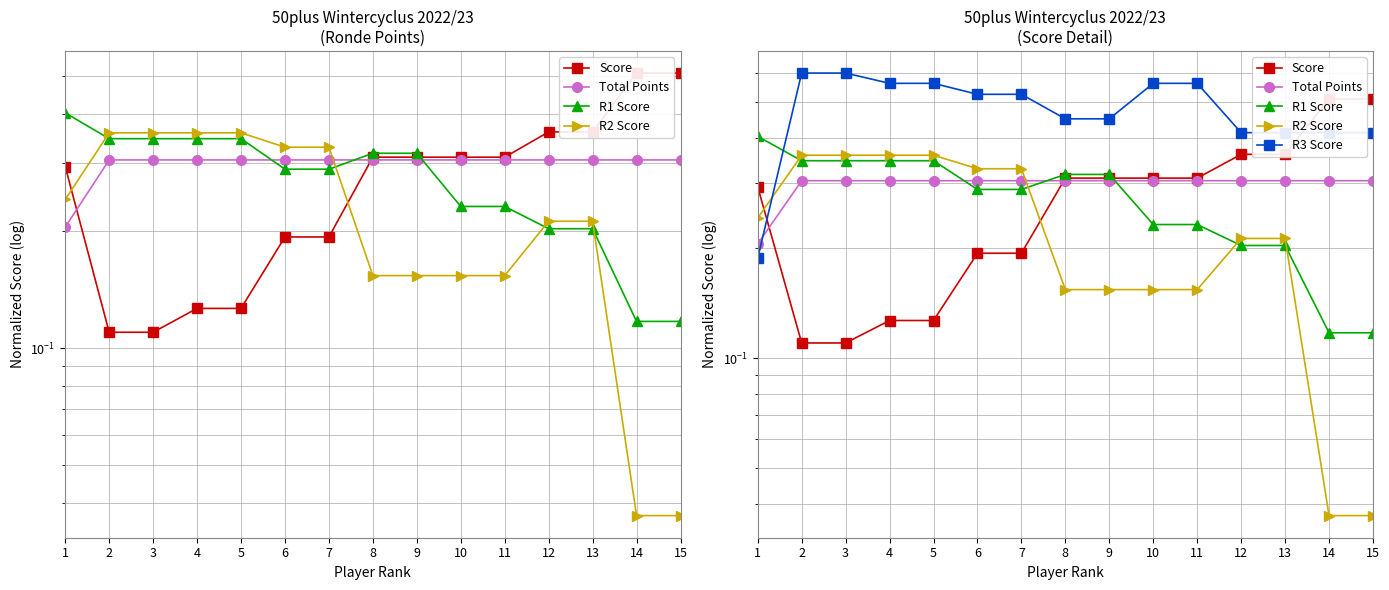

Reading left to right, transcribe all the data shown in this chart.

Score: 0.3	0.1	0.1	0.1	0.1	0.2	0.2	0.3	0.3	0.3	0.3	0.4	0.4	0.5	0.5
Total Points: 0.2	0.3	0.3	0.3	0.3	0.3	0.3	0.3	0.3	0.3	0.3	0.3	0.3	0.3	0.3
R1 Score: 0.4	0.3	0.3	0.3	0.3	0.3	0.3	0.3	0.3	0.2	0.2	0.2	0.2	0.1	0.1
R2 Score: 0.2	0.4	0.4	0.4	0.4	0.3	0.3	0.2	0.2	0.2	0.2	0.2	0.2	0.0	0.0
R3 Score: 0.2	0.6	0.6	0.6	0.6	0.5	0.5	0.4	0.4	0.6	0.6	0.4	0.4	0.4	0.4